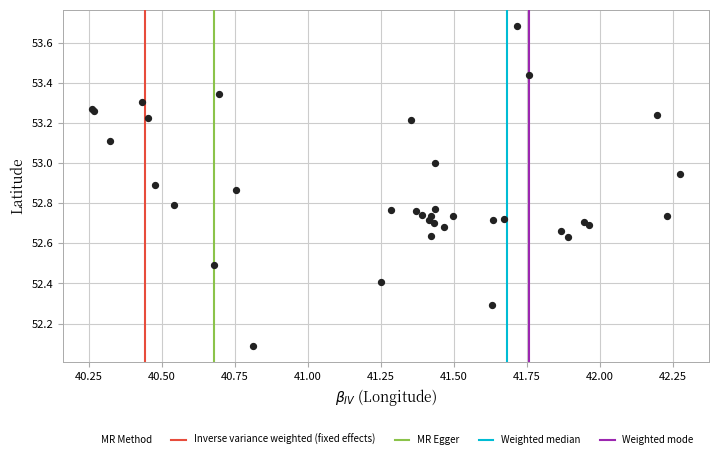

What Y value in the scatter plot is closest to 52?

52.1